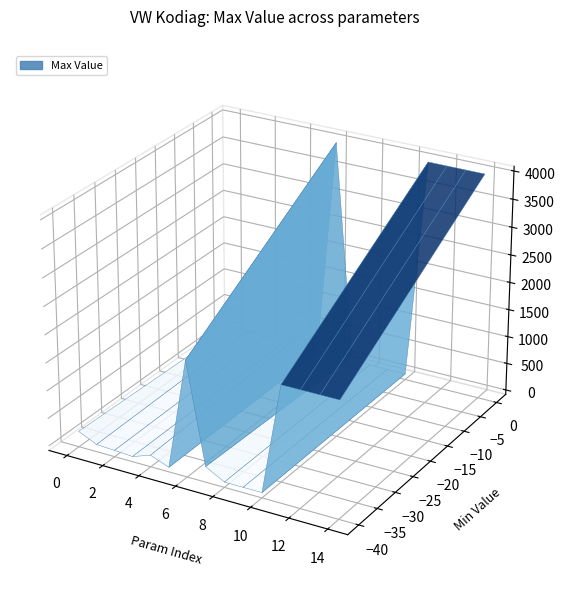

Reading left to right, list all the values displayed in this chart.

min_values: -40	0	0	0	0	0	0	-40	0	0	0	0	0	0	0
max_values: 200	100	65	25	255	1	4000	200	25	25	25	4000	4000	4000	4000